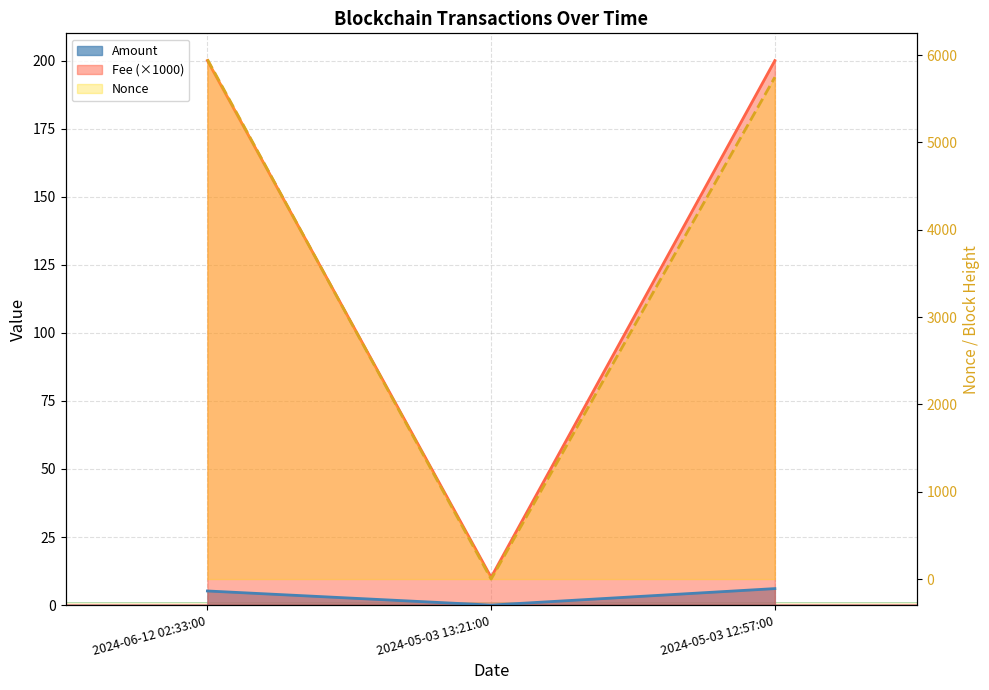

What is the greatest value displayed?

5952.0